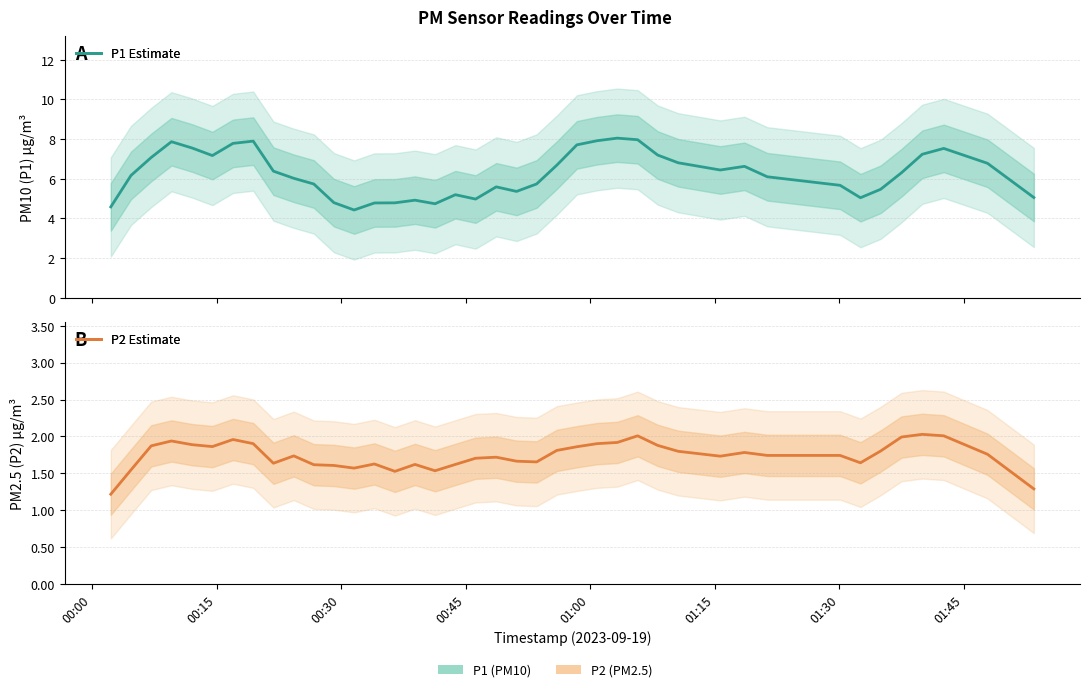

List the series in order of their peak value, lowest first.

P2 Estimate, P1 Estimate